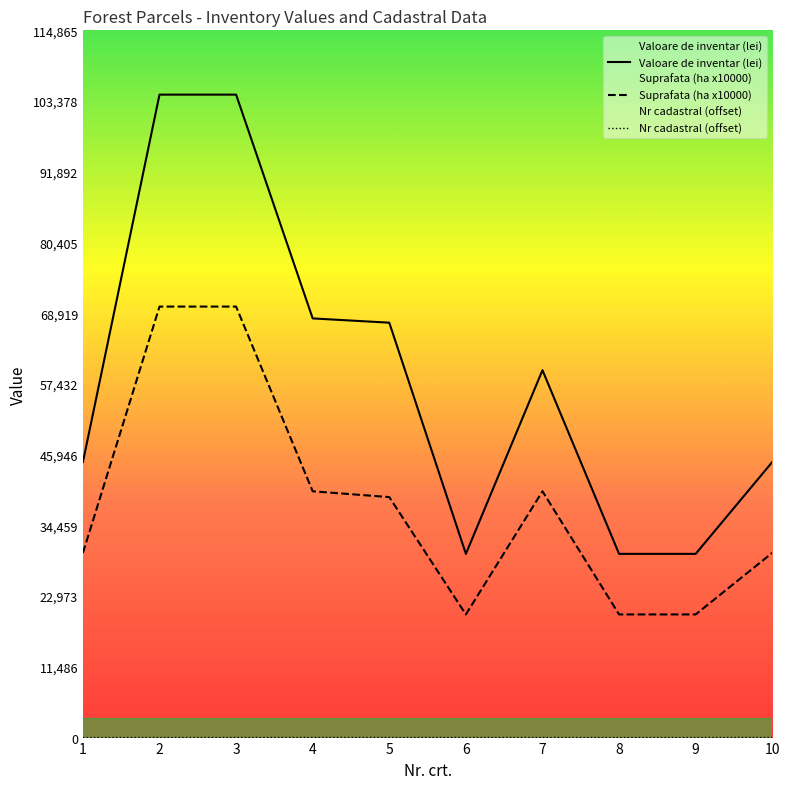

Is the value of Suprafata (ha) at 10 greater than the value of Nr cadastral at 8?

Yes